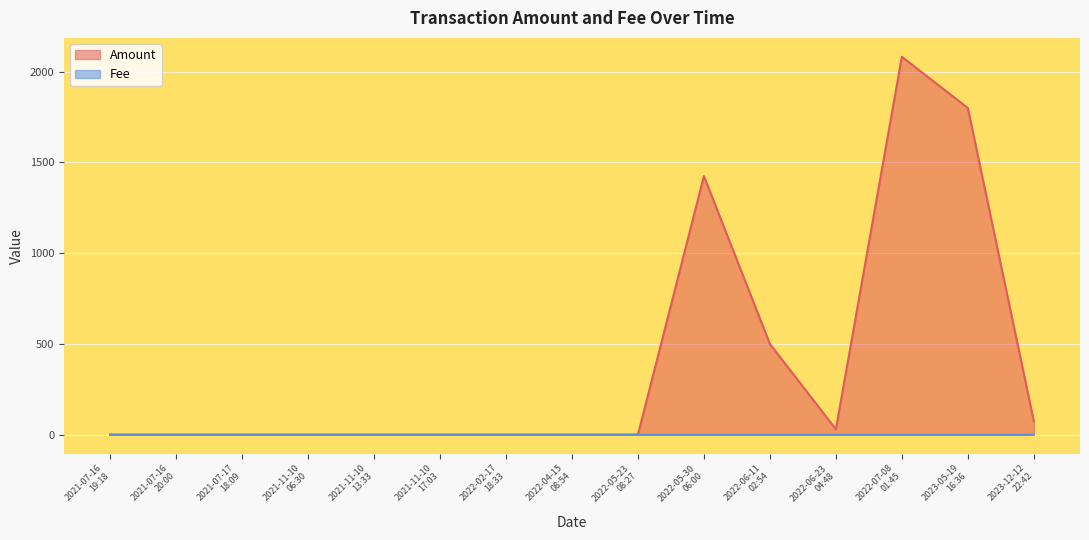

Reading left to right, list all the values displayed in this chart.

Amount: 2021-07-16
19:18=0.0	2021-07-16
20:00=0.0	2021-07-17
18:09=0.0	2021-11-10
06:30=0.0	2021-11-10
13:33=0.0	2021-11-10
17:03=0.0	2022-02-17
18:33=0.0	2022-04-15
08:54=0.0	2022-05-23
08:27=0.0	2022-05-30
06:00=1425.0	2022-06-11
02:54=500.0	2022-06-23
04:48=30.0	2022-07-08
01:45=2082.2	2023-05-19
16:36=1800.0	2023-12-12
22:42=74.0
Fee: 2021-07-16
19:18=0.0	2021-07-16
20:00=0.0	2021-07-17
18:09=0.0	2021-11-10
06:30=0.0	2021-11-10
13:33=0.0	2021-11-10
17:03=0.0	2022-02-17
18:33=0.0	2022-04-15
08:54=0.0	2022-05-23
08:27=0.0	2022-05-30
06:00=0.0	2022-06-11
02:54=0.1	2022-06-23
04:48=0.0	2022-07-08
01:45=0.0	2023-05-19
16:36=0.0	2023-12-12
22:42=0.0